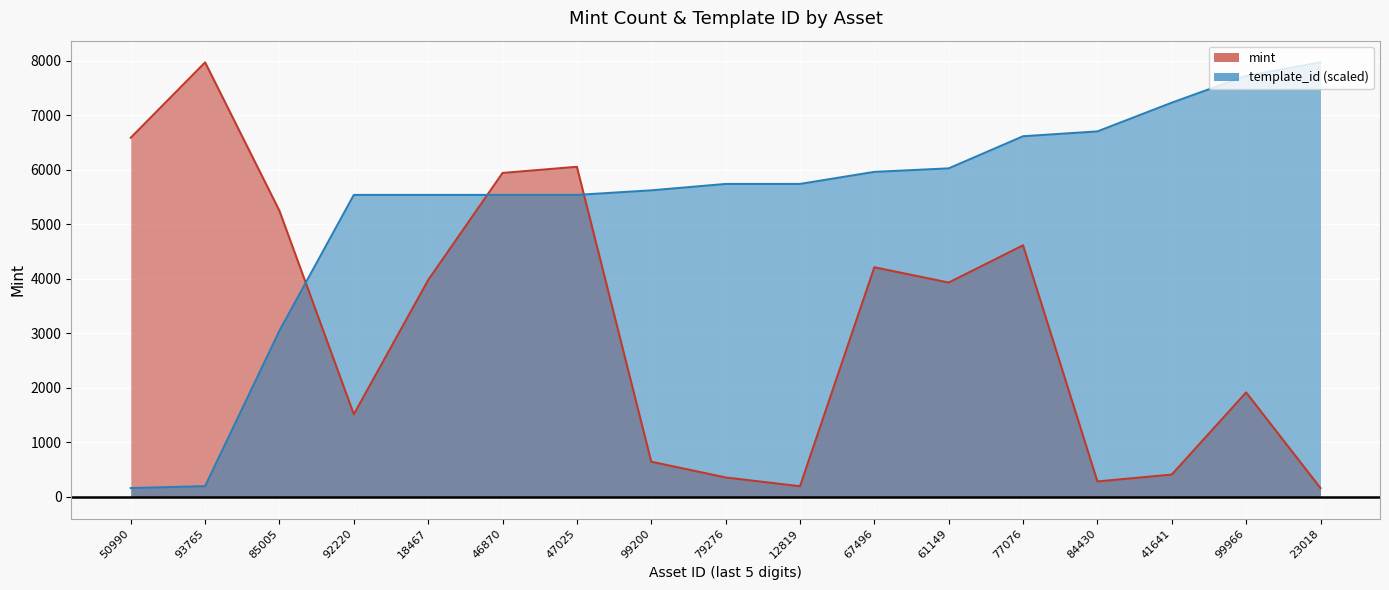

Count the number of data series in this chart.

2